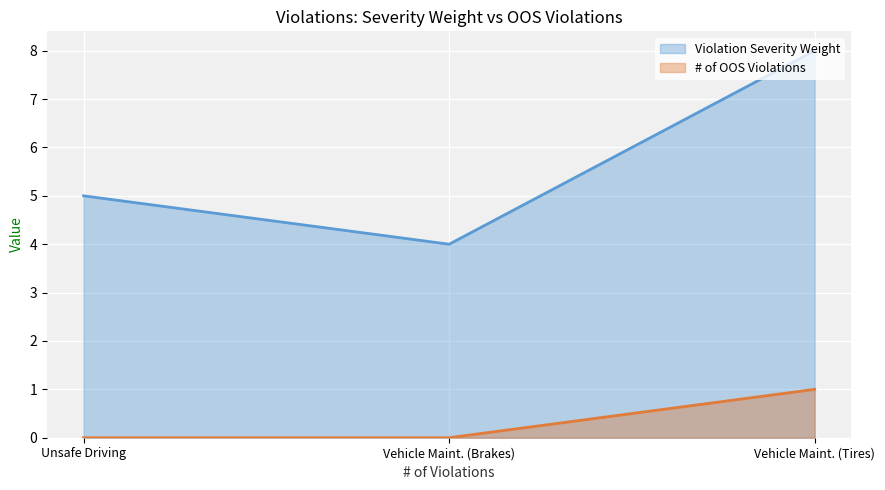

What position from the left is Vehicle Maint. (Brakes)?

2